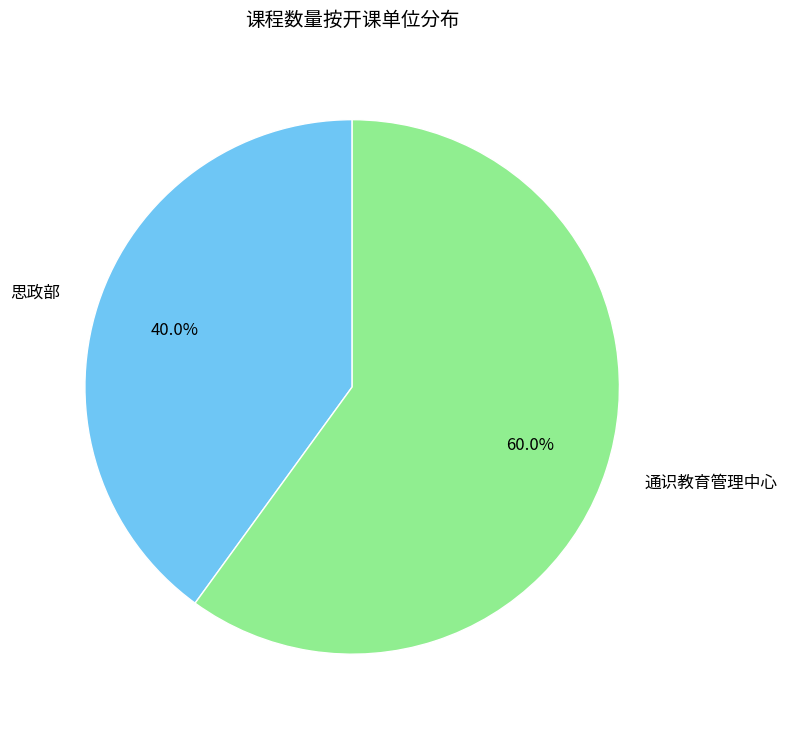

To the nearest percent, what is the difference between the largest and smallest slice percentages?

20%